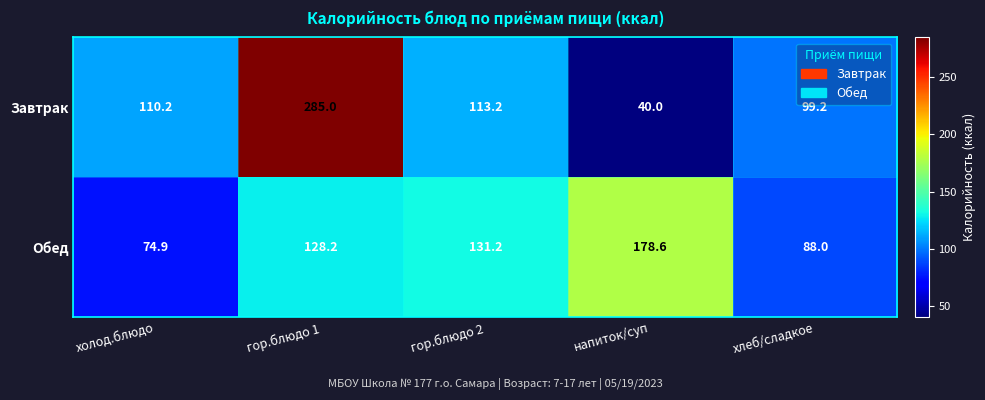

Reading right to left, what are all the values shown in this chart?

Завтрак: хлеб/сладкое=99.2	напиток/суп=40.0	гор.блюдо 2=113.2	гор.блюдо 1=285.0	холод.блюдо=110.2
Обед: хлеб/сладкое=88.0	напиток/суп=178.6	гор.блюдо 2=131.2	гор.блюдо 1=128.2	холод.блюдо=74.9